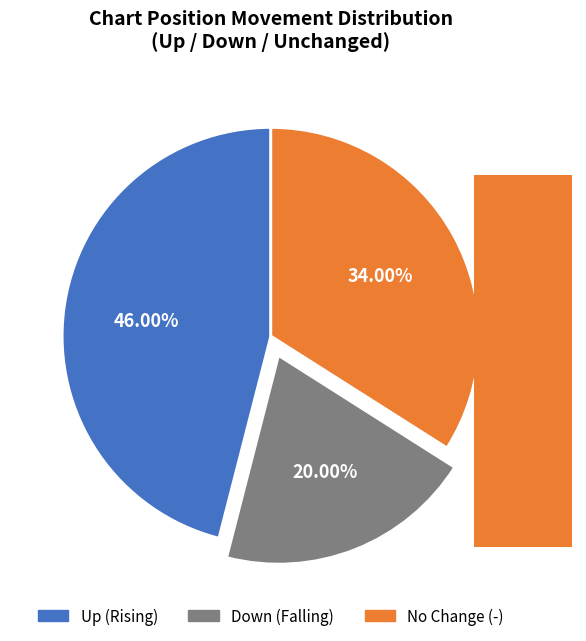

How much of the chart is everything except -?

66.0%